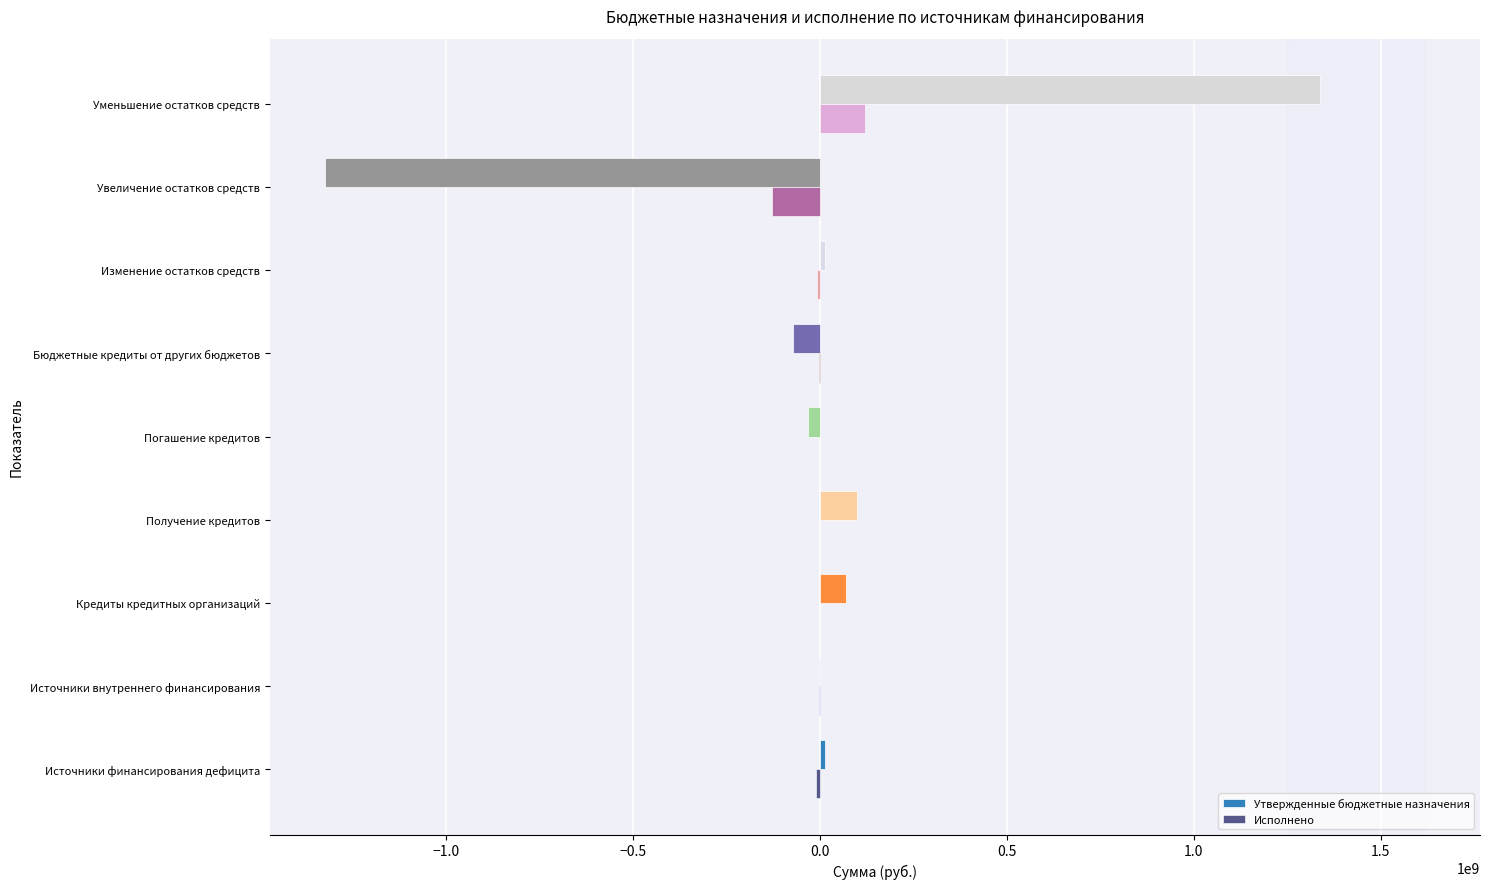

What is the maximum value for Исполнено?

120395976.1